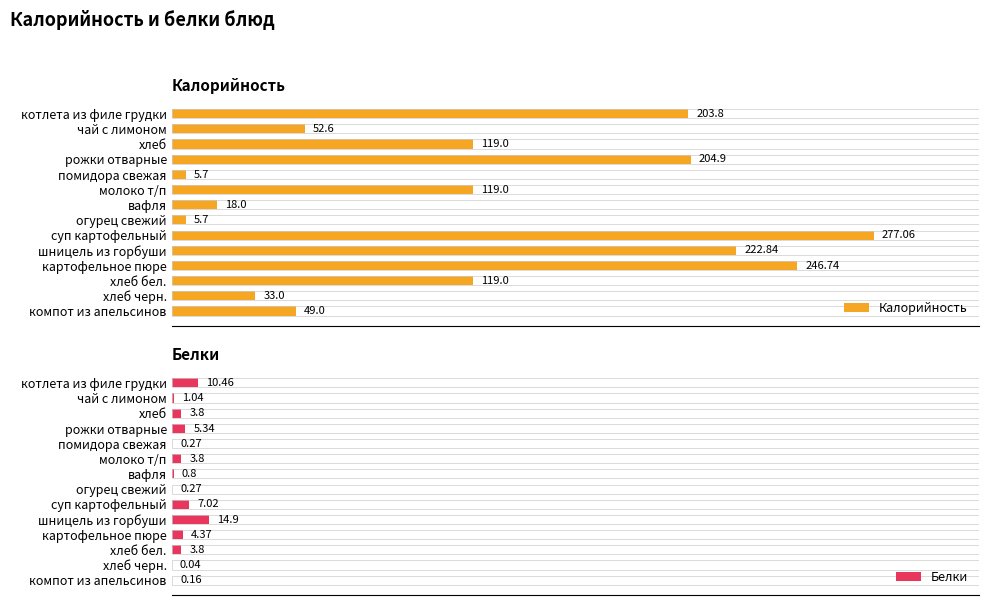

At which label does Калорийность reach its peak?

суп картофельный